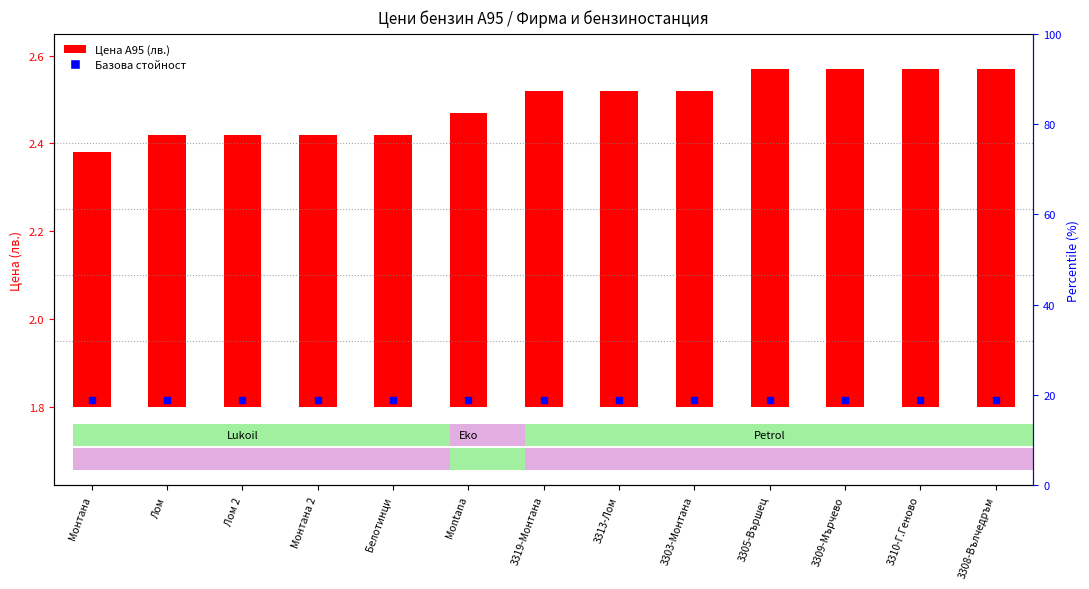

Which series has the widest spread of Y values?

Цена А95 (лв.)